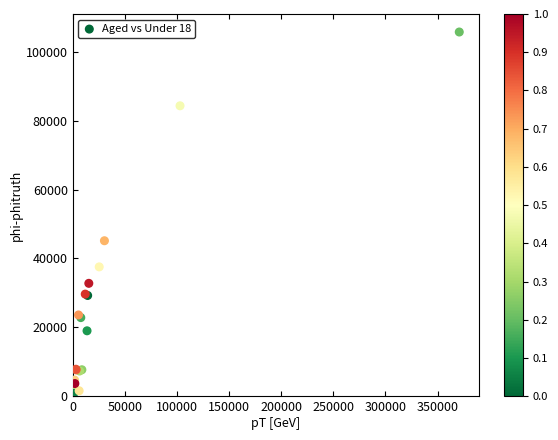

What Y value in the scatter plot is closest to 53472?

45150